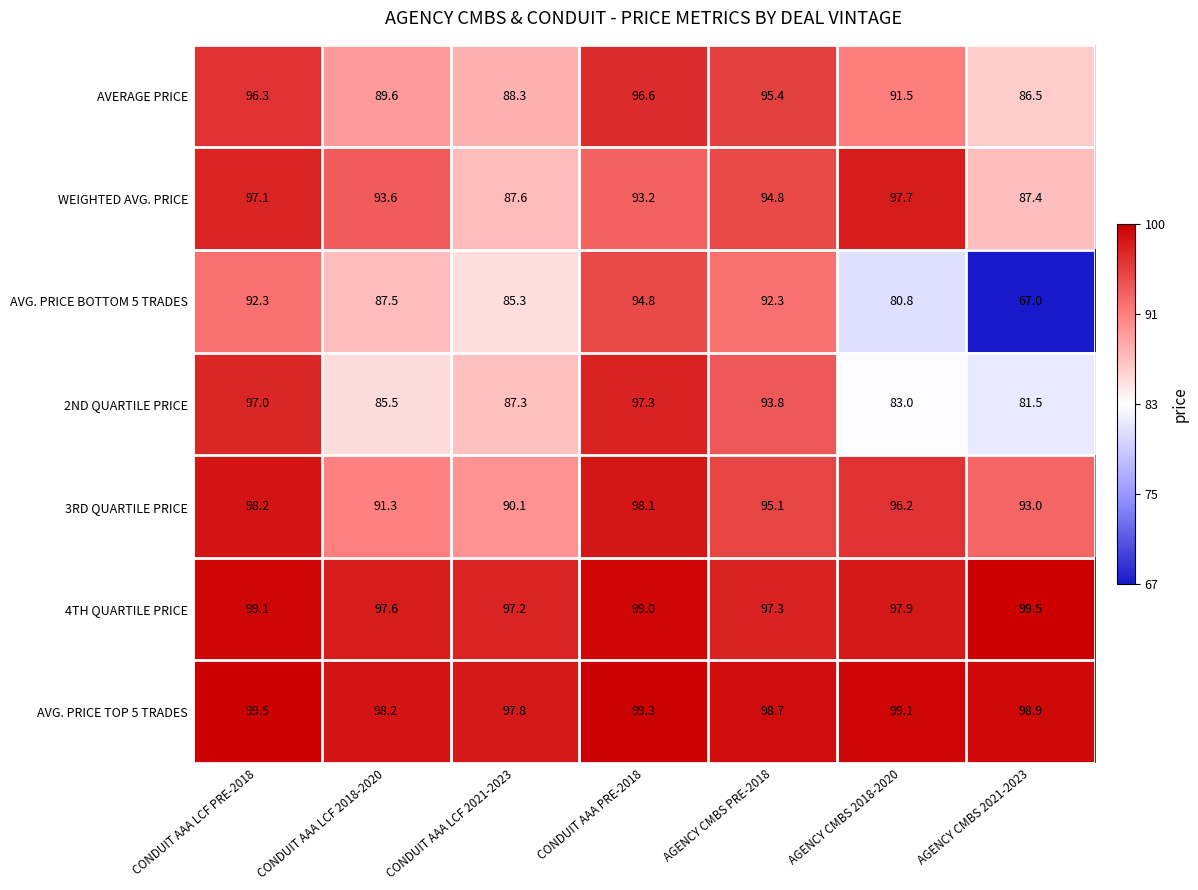

What is the difference between the highest and lowest values at CONDUIT AAA PRE-2018?

6.1